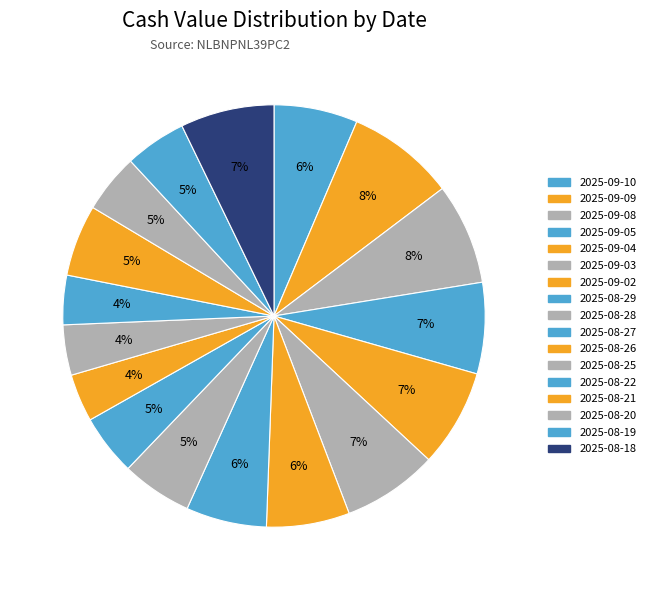

What is the smallest slice in the pie chart?

2025-08-26